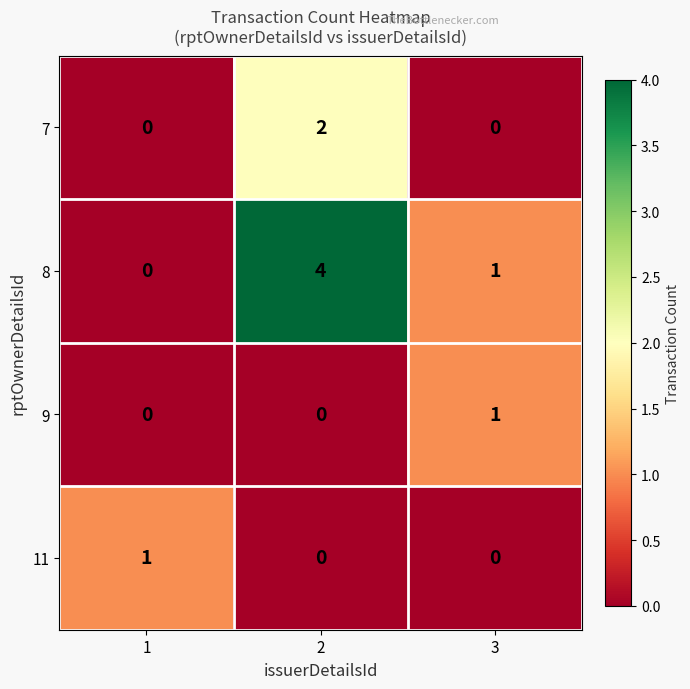

Read the 8 value at 2.

4